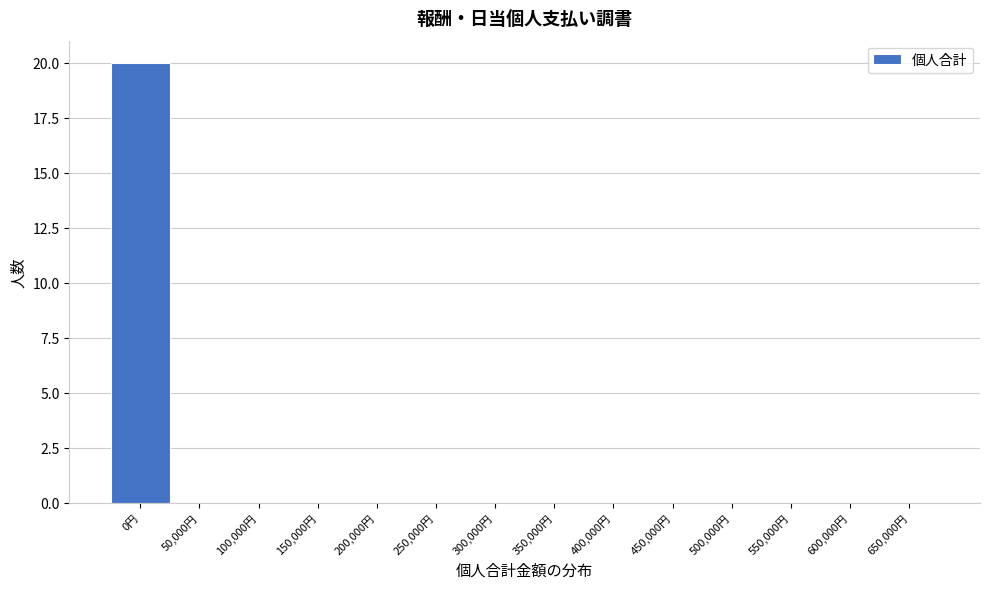

Reading left to right, extract all data points from this chart.

0円=20	50,000円=0	100,000円=0	150,000円=0	200,000円=0	250,000円=0	300,000円=0	350,000円=0	400,000円=0	450,000円=0	500,000円=0	550,000円=0	600,000円=0	650,000円=0